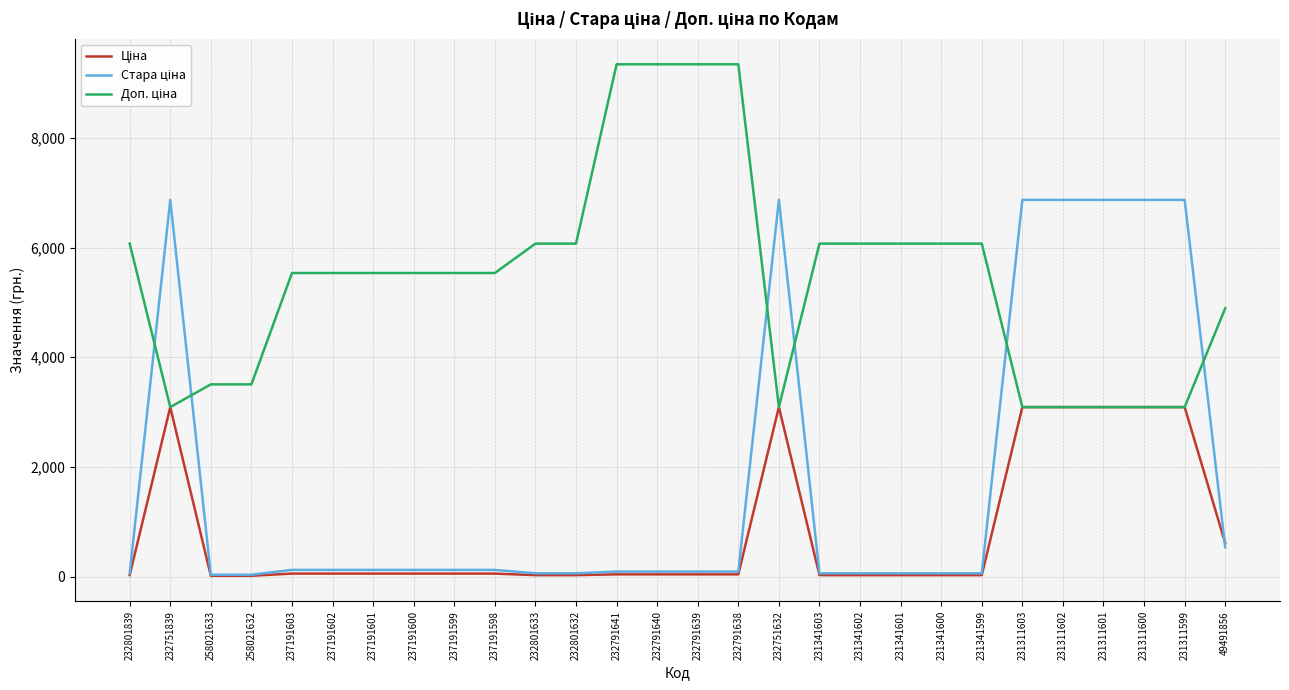

What is the maximum value shown in the chart?

9342.0